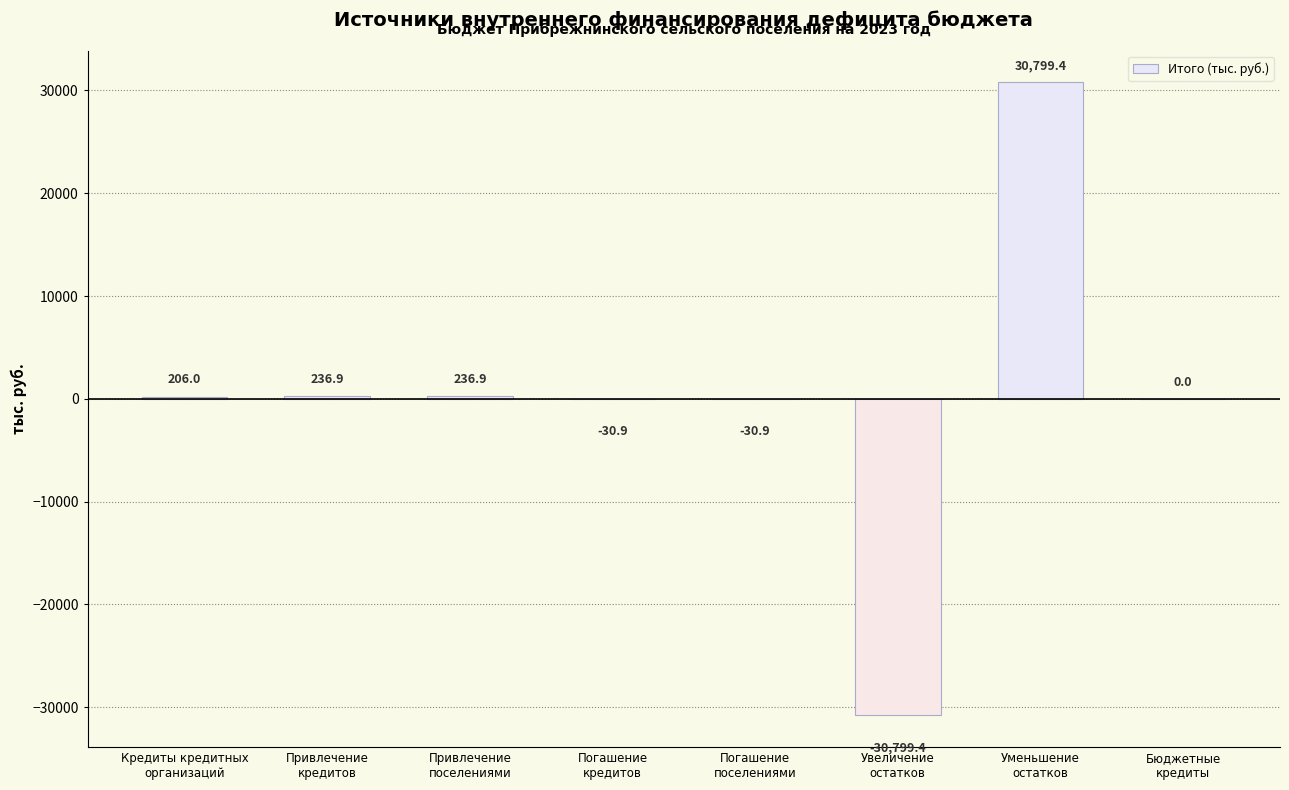

How many categories are shown in the chart?

8